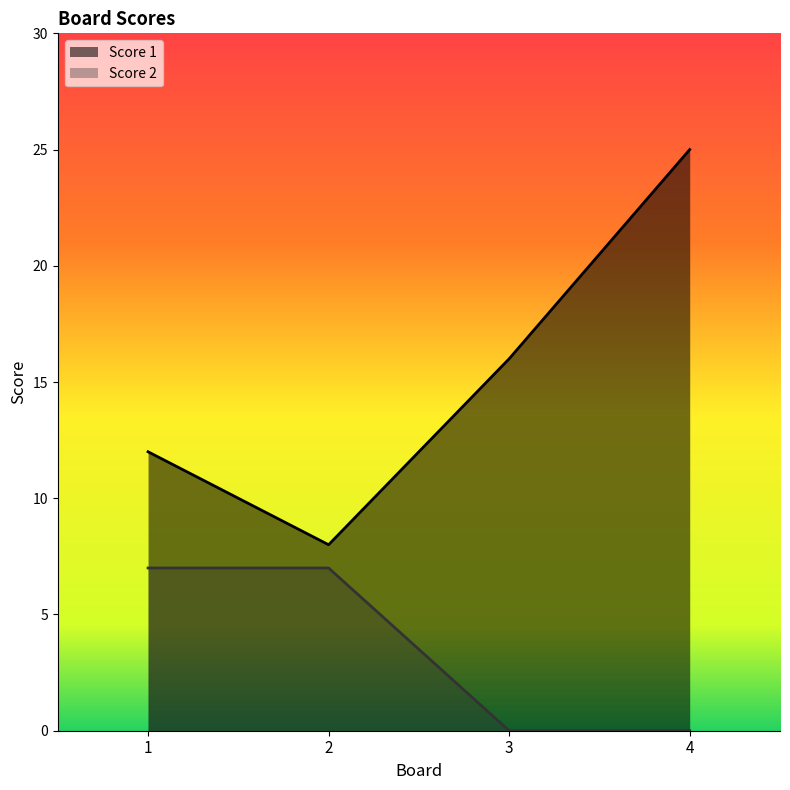

Which label corresponds to the smallest value in the chart?

3